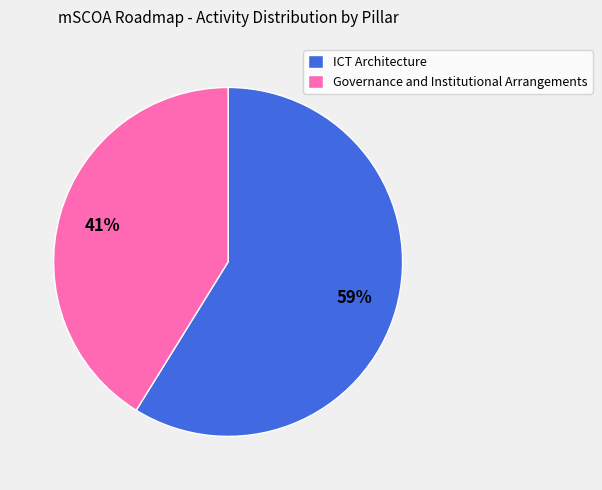

What is the largest slice in the pie chart?

ICT Architecture